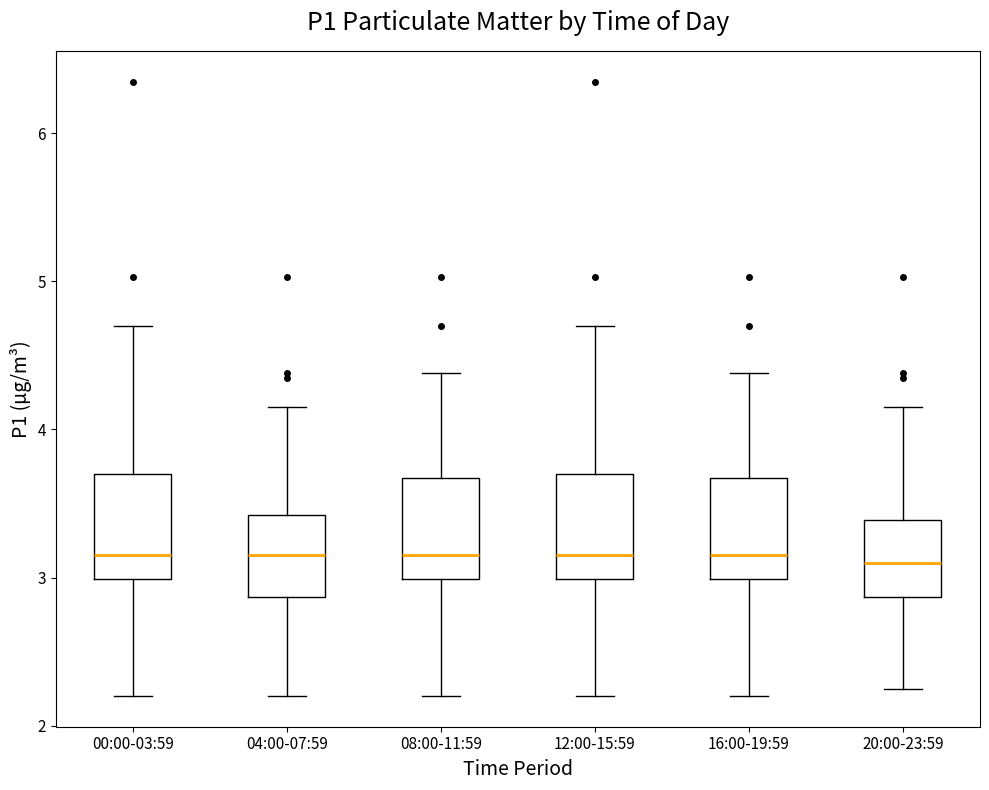

Reading left to right, read every box against the y-axis: the position of its median line, the range the box covers, and the ends of its whiskers. The values are not printed on the chart, so give them approximately, as read against the axis.

00:00-03:59: median 3.2, box 3.0 to 3.7, whiskers 2.2 to 4.7
04:00-07:59: median 3.2, box 2.9 to 3.4, whiskers 2.2 to 4.2
08:00-11:59: median 3.2, box 3.0 to 3.7, whiskers 2.2 to 4.4
12:00-15:59: median 3.2, box 3.0 to 3.7, whiskers 2.2 to 4.7
16:00-19:59: median 3.2, box 3.0 to 3.7, whiskers 2.2 to 4.4
20:00-23:59: median 3.1, box 2.9 to 3.4, whiskers 2.3 to 4.2